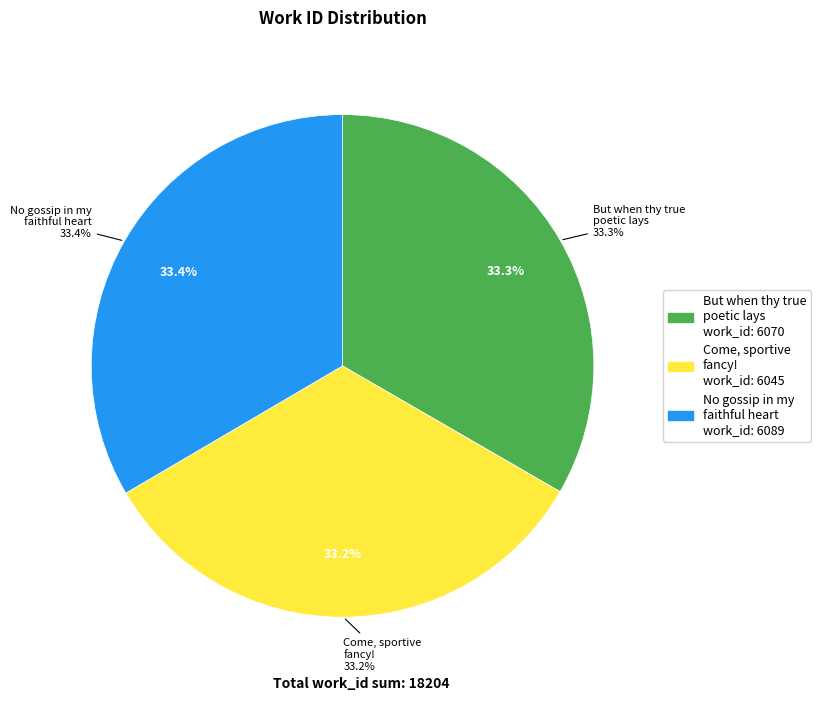

Is it true that Come, sportive fancy! come with me is 27% of the pie?

False